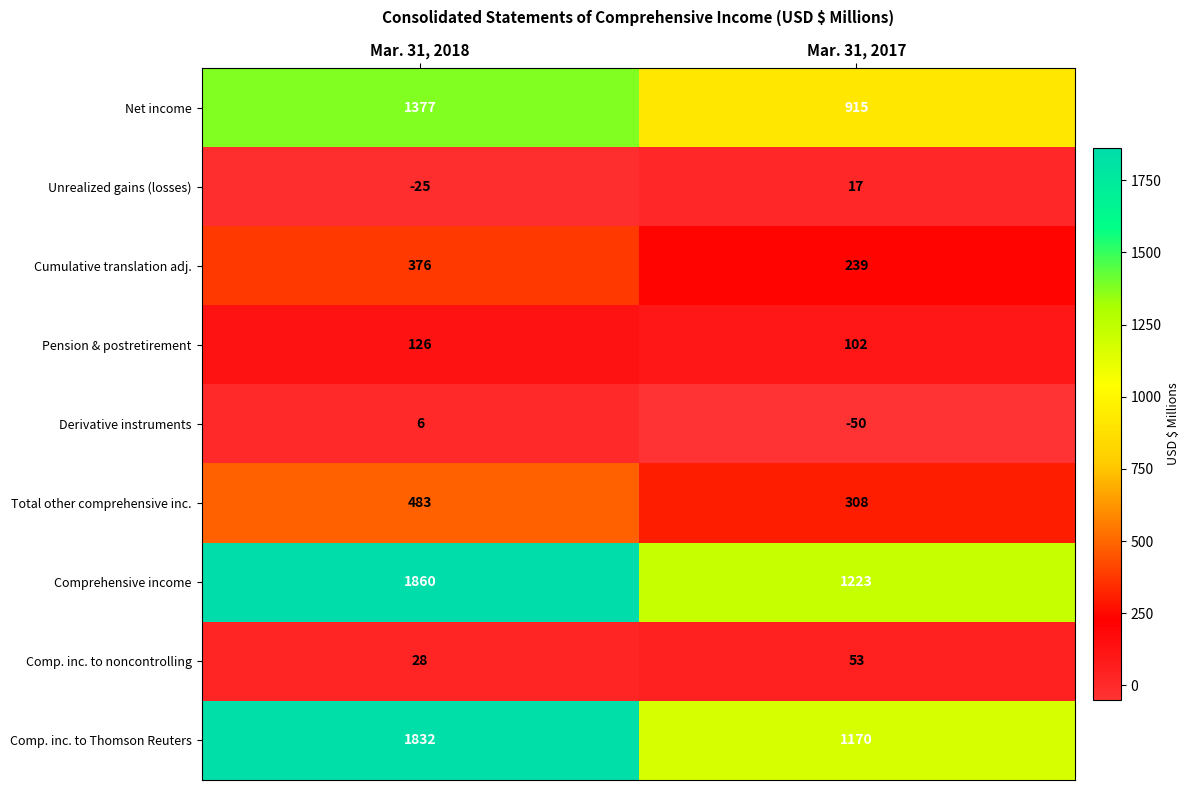

Count the number of categories in the chart.

2